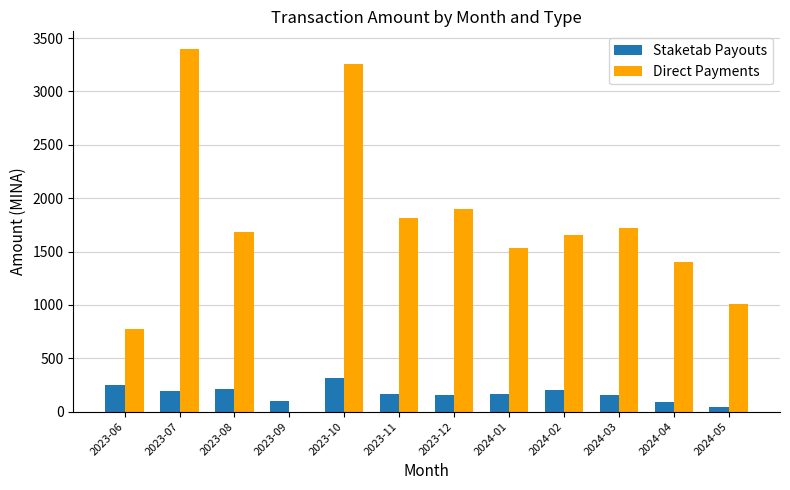

At which label is Direct Payments closest to 1697?

2023-08